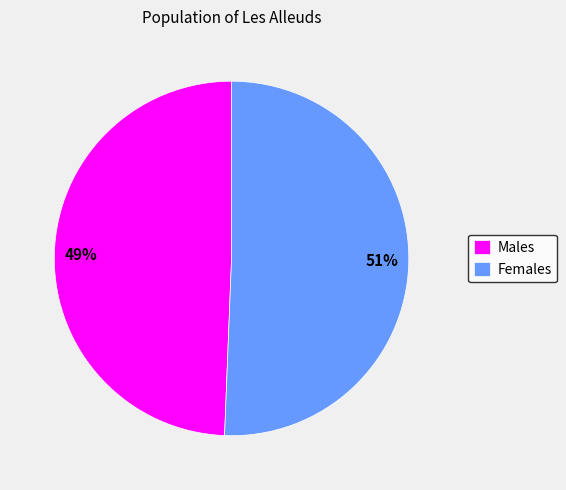

Between Females and Males, which is larger?

Females